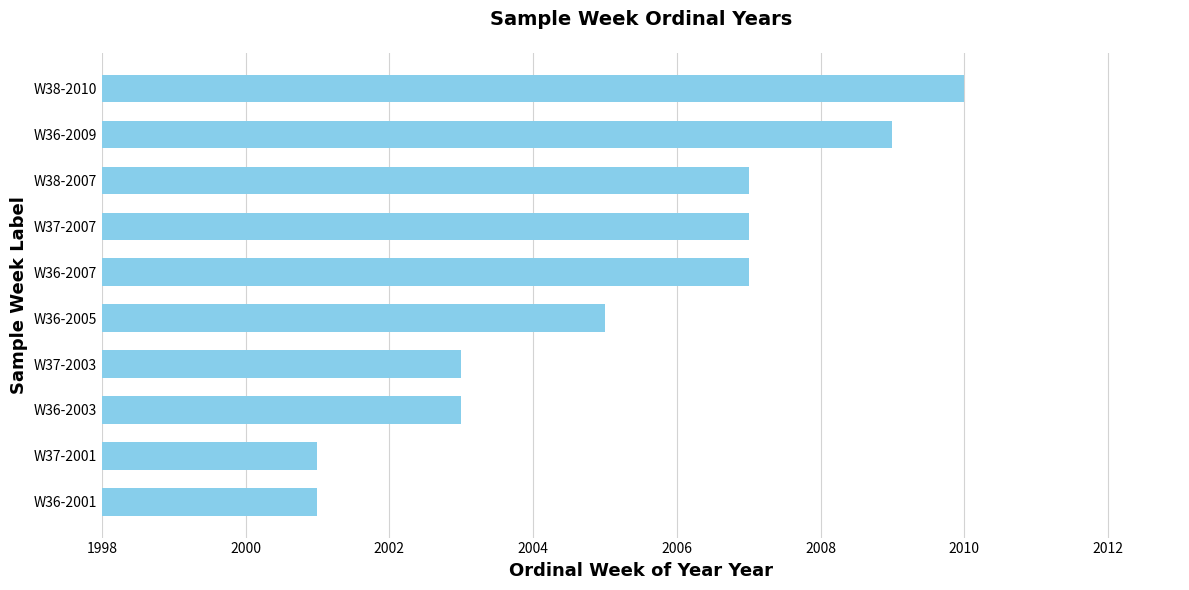

How many data points does each series have?

10